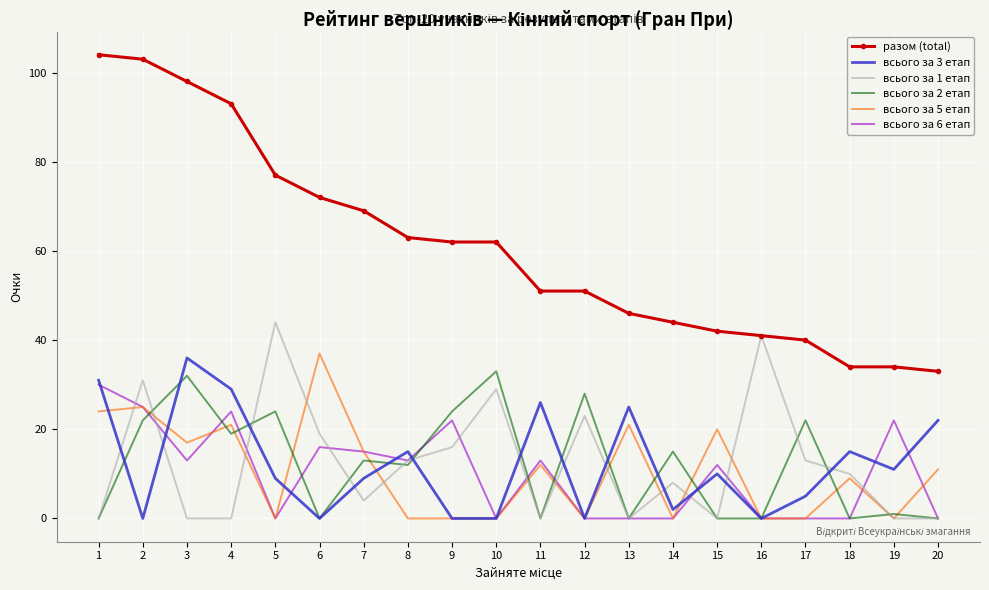

Which series has the largest range (max minus min)?

разом (total)